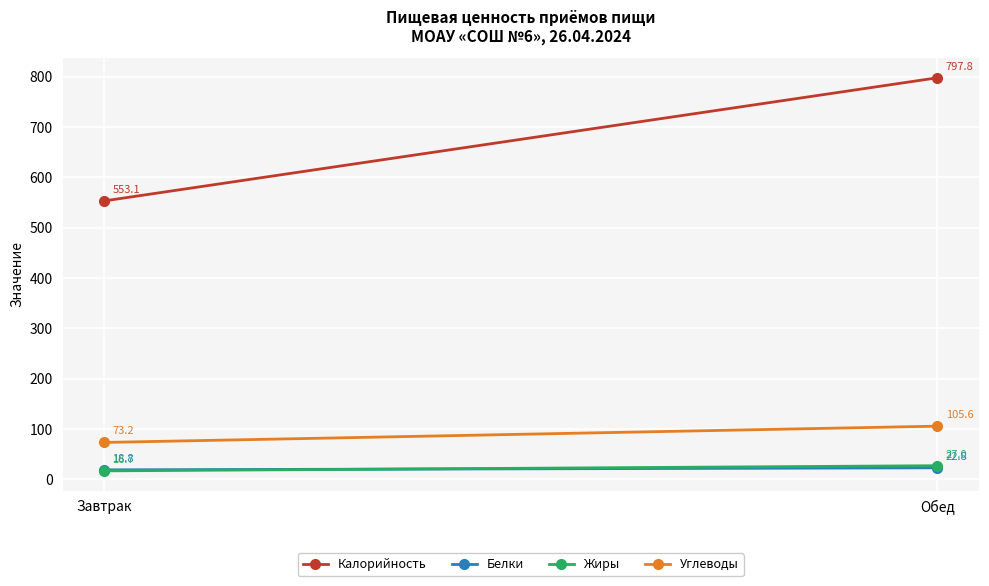

What is the lowest value of the Жиры series?

16.7